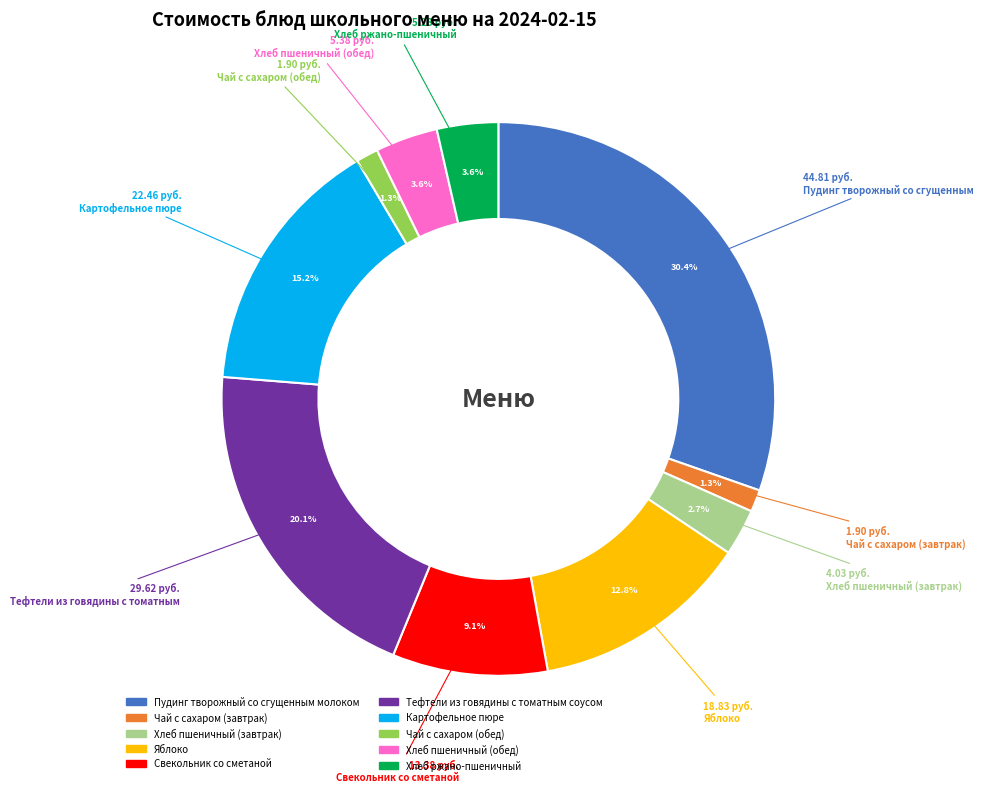

How many slices are in this pie chart?

10